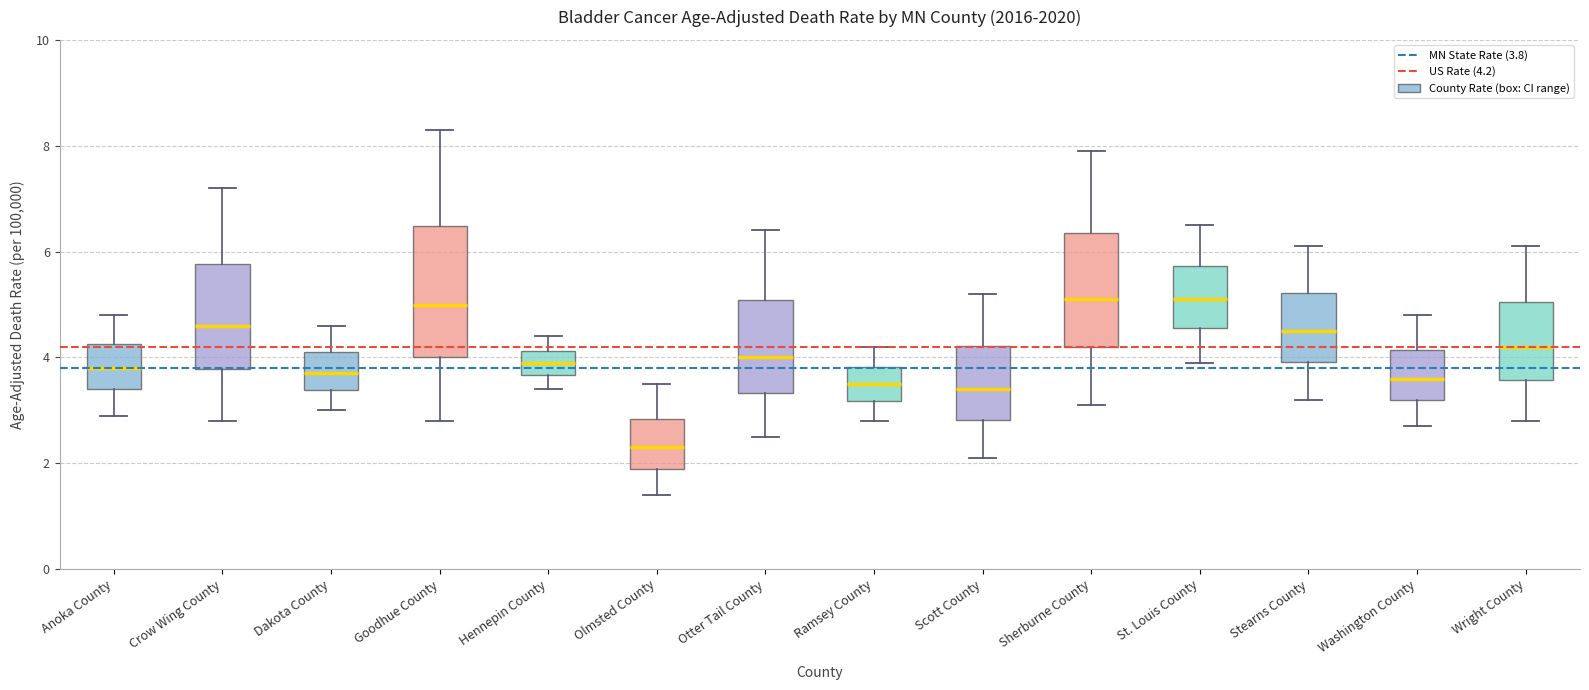

Reading left to right, transcribe this box plot: for each box, give where its median line is, the range the box spans, and where its two whiskers end, as read against the y-axis. The values are not printed on the chart, so give them approximately, as read against the axis.

Anoka County: median 3.8, box 3.4 to 4.2, whiskers 3.0 to 4.8
Crow Wing County: median 4.6, box 3.8 to 5.8, whiskers 2.8 to 7.2
Dakota County: median 3.8, box 3.4 to 4.2, whiskers 3.0 to 4.6
Goodhue County: median 5.0, box 4.0 to 6.4, whiskers 2.8 to 8.4
Hennepin County: median 4.0, box 3.6 to 4.2, whiskers 3.4 to 4.4
Olmsted County: median 2.4, box 1.8 to 2.8, whiskers 1.4 to 3.6
Otter Tail County: median 4.0, box 3.4 to 5.0, whiskers 2.6 to 6.4
Ramsey County: median 3.6, box 3.2 to 3.8, whiskers 2.8 to 4.2
Scott County: median 3.4, box 2.8 to 4.2, whiskers 2.2 to 5.2
Sherburne County: median 5.2, box 4.2 to 6.4, whiskers 3.2 to 8.0
St. Louis County: median 5.2, box 4.6 to 5.8, whiskers 4.0 to 6.6
Stearns County: median 4.6, box 4.0 to 5.2, whiskers 3.2 to 6.2
Washington County: median 3.6, box 3.2 to 4.2, whiskers 2.8 to 4.8
Wright County: median 4.2, box 3.6 to 5.0, whiskers 2.8 to 6.2